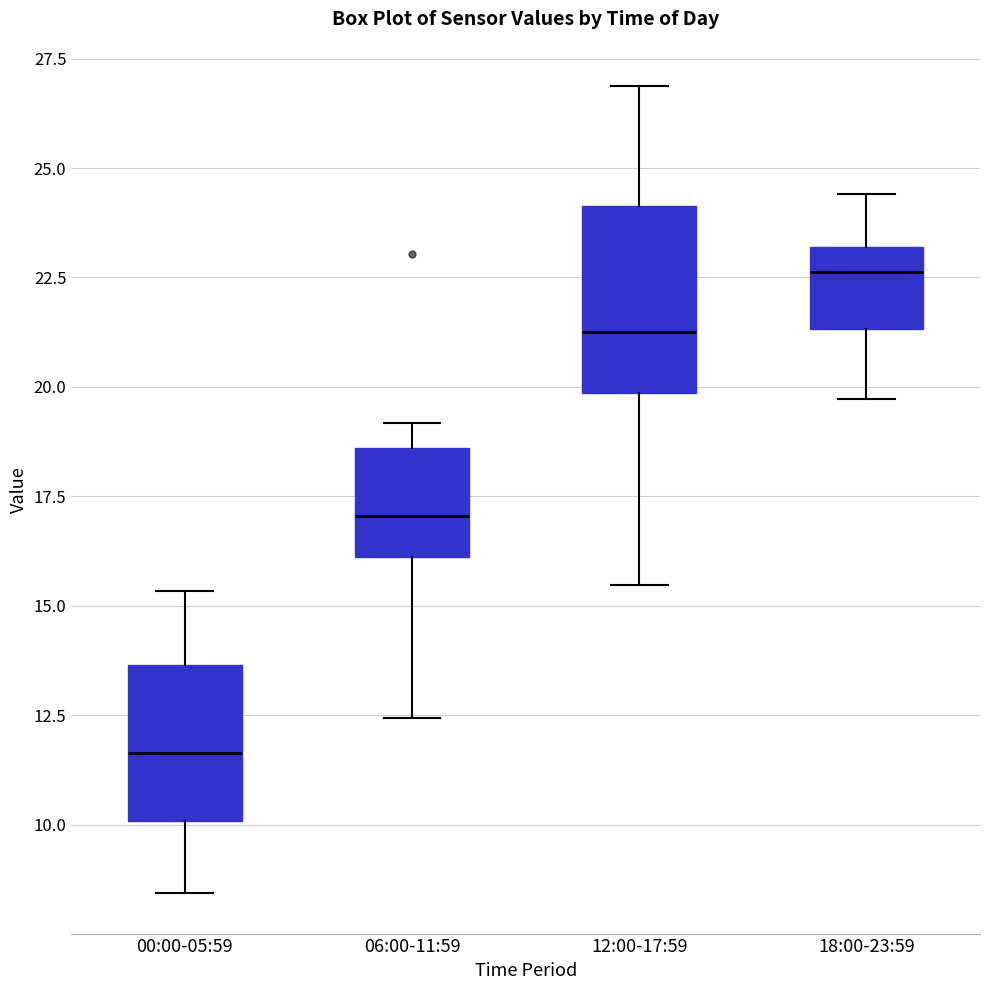

Where does the lower whisker of the box for 18:00-23:59 end on the y-axis? The values are not printed on the chart, so give them approximately, as read against the axis.

19.5